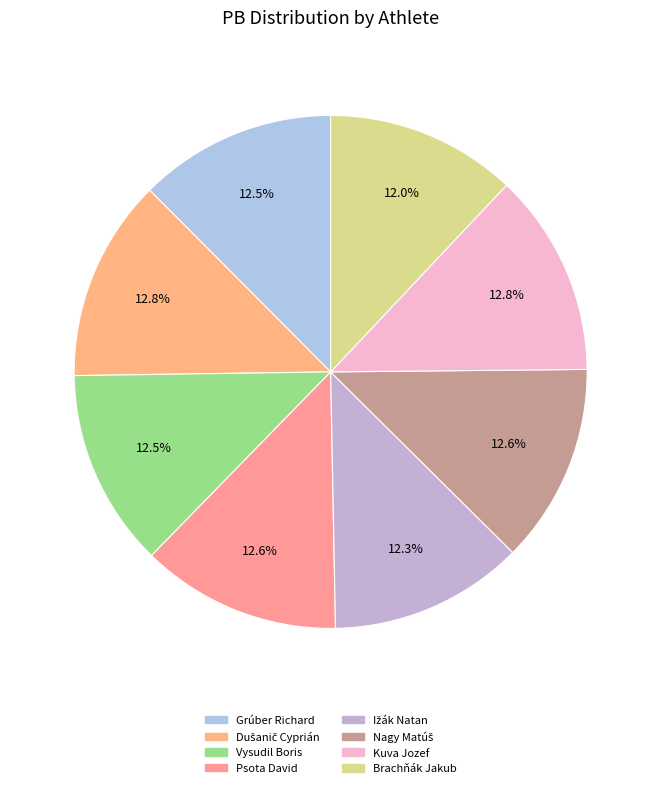

The Kuva Jozef slice represents 18% of the pie. True or false?

False